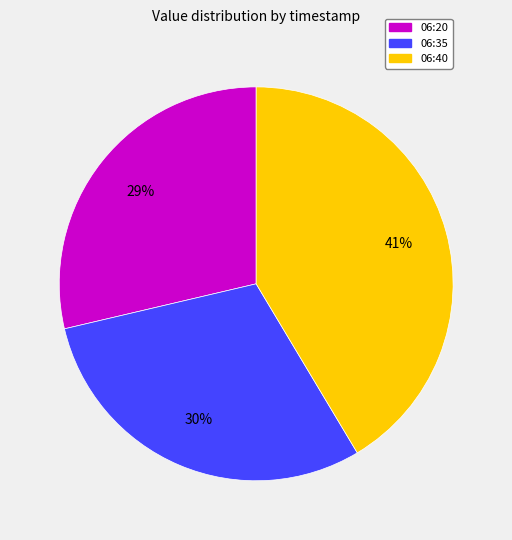

Does any single category account for the majority?

No